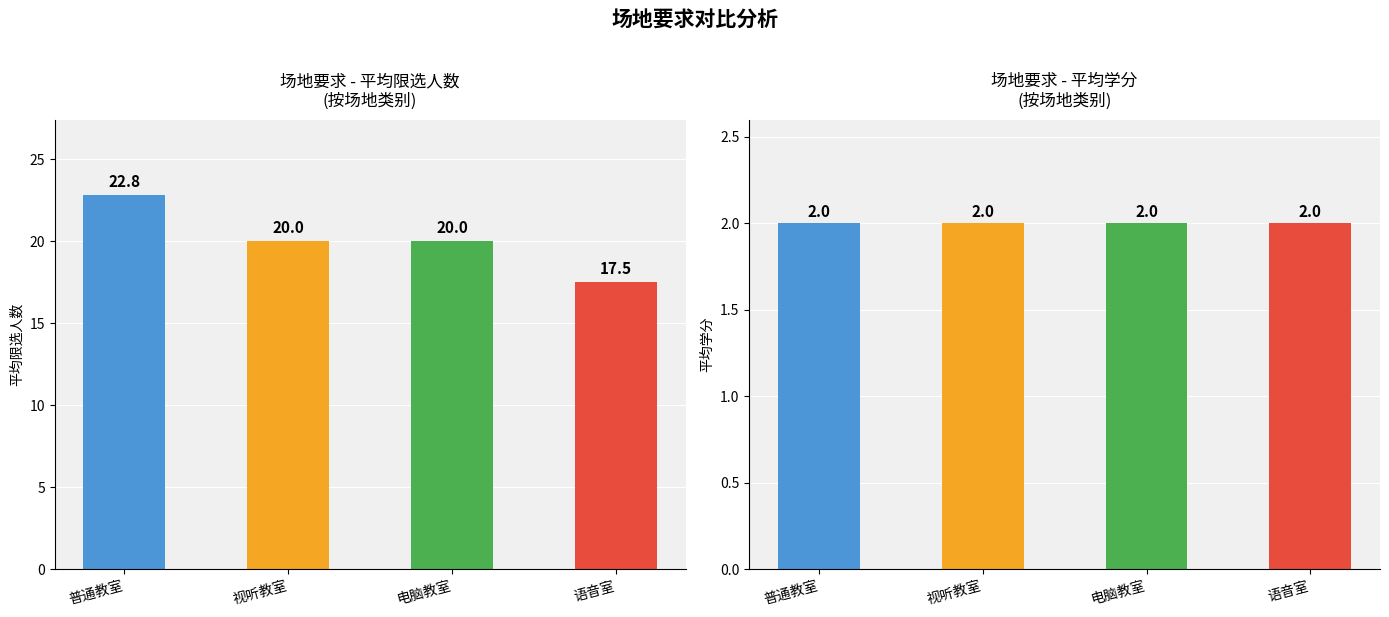

What is the sum of the values at 视听教室 and 语音室?

37.5